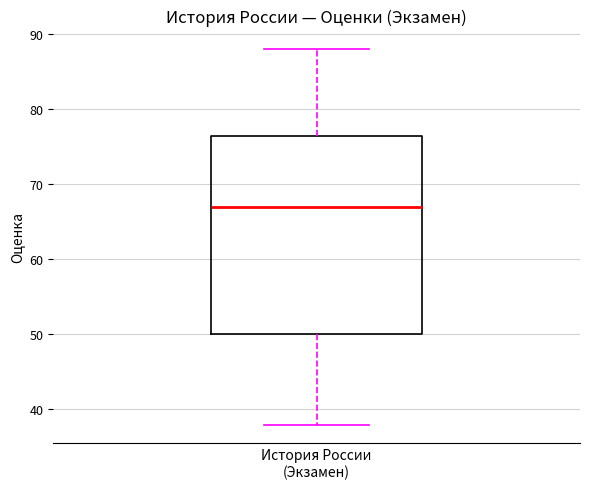

Read this box plot against the y-axis: the position of the median line, the range covered by the box, and the ends of both whiskers. The values are not printed on the chart, so give them approximately, as read against the axis.

median 67, box 50 to 77, whiskers 38 to 88